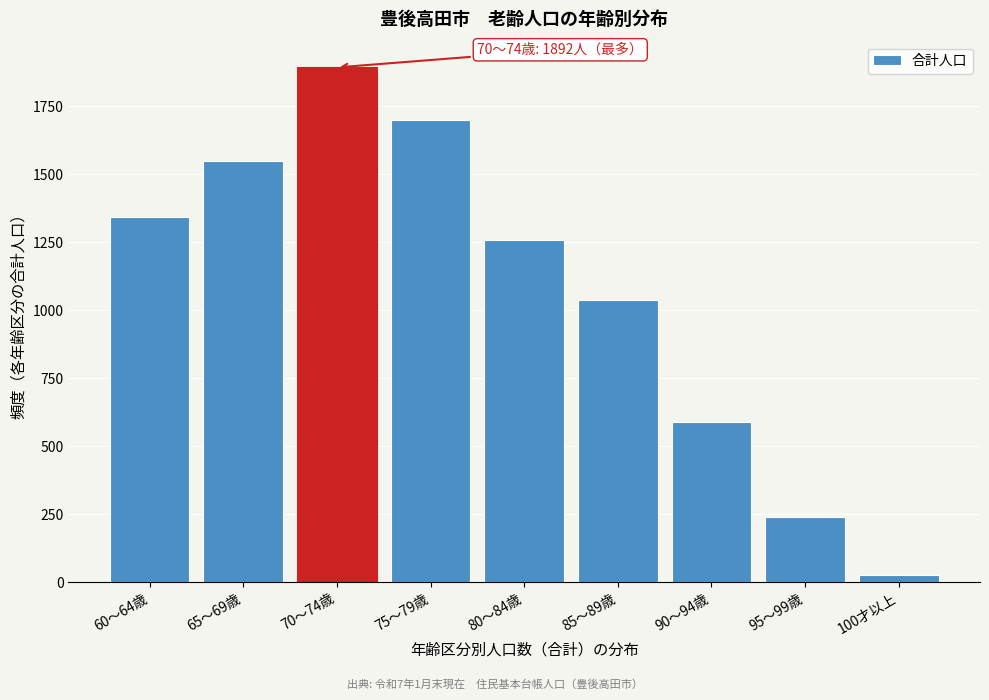

Reading right to left, transcribe all the data shown in this chart.

100才以上=25	95～99歳=238	90～94歳=588	85～89歳=1036	80～84歳=1257	75～79歳=1697	70～74歳=1892	65～69歳=1547	60～64歳=1341